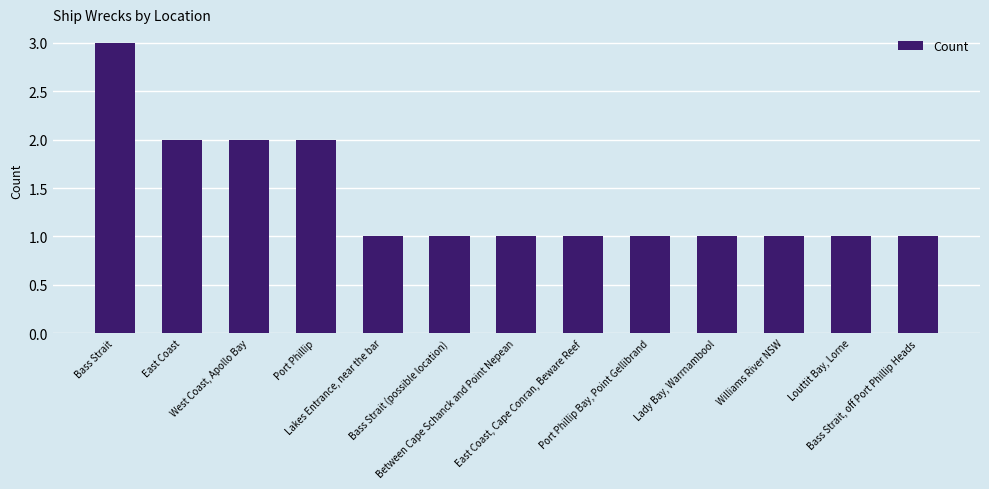

What is the label of the 6th bar from the left?

Bass Strait (possible location)